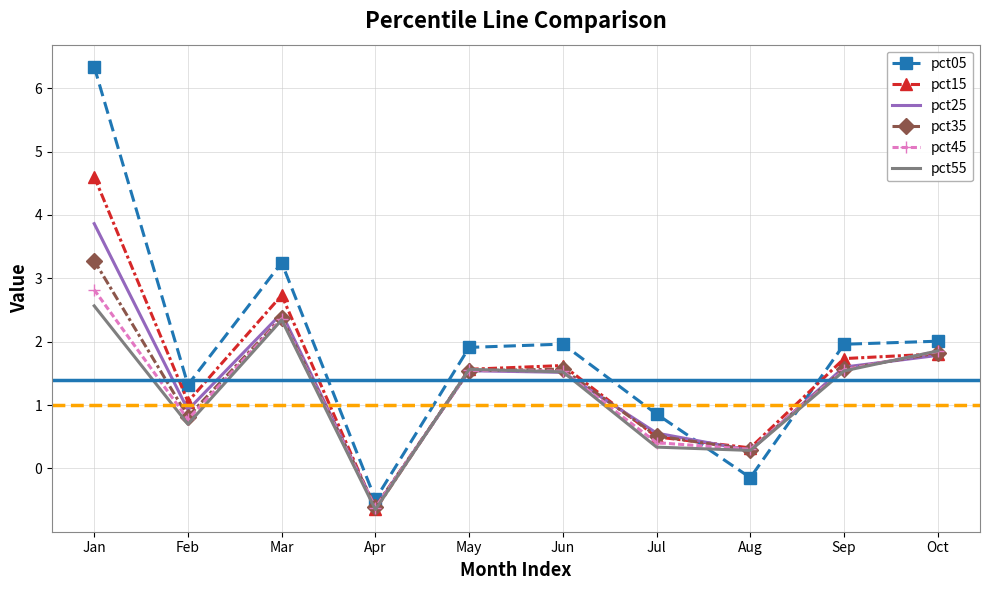

True or false: pct35 has a value of 0.5 at Jul.

True